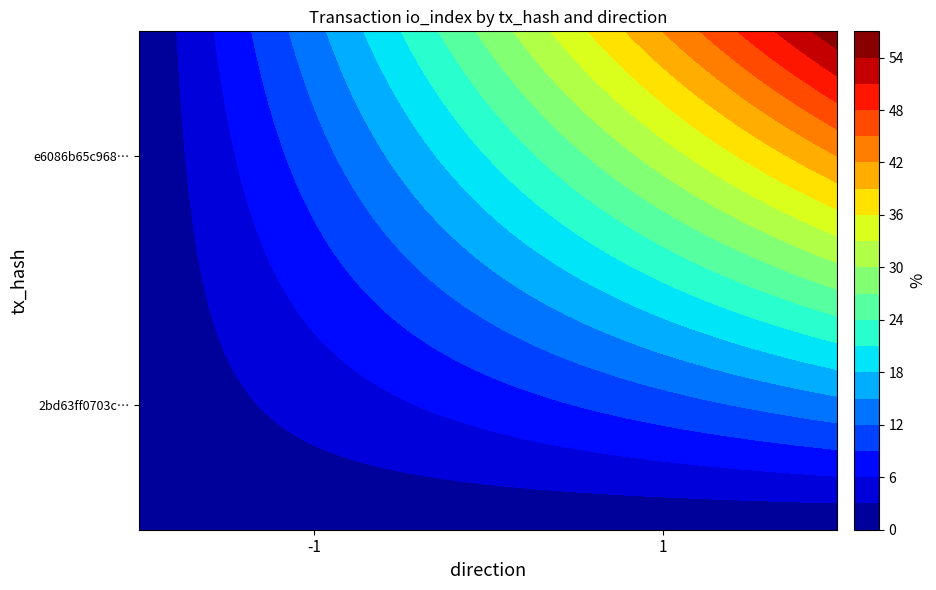

The 2bd63ff0703c… series shows 0 at -1. True or false?

False